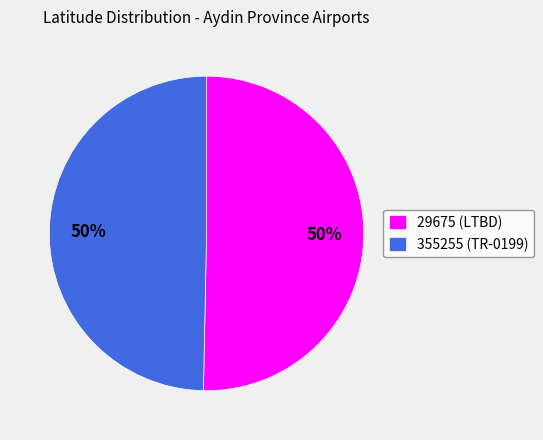

How many slices are in this pie chart?

2